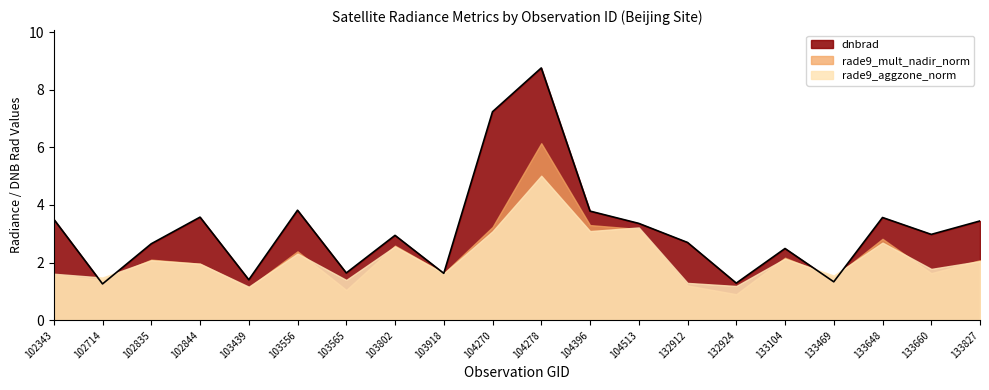

Rank the series at 103556 from highest to lowest value.

dnbrad, rade9_mult_nadir_norm, rade9_aggzone_norm